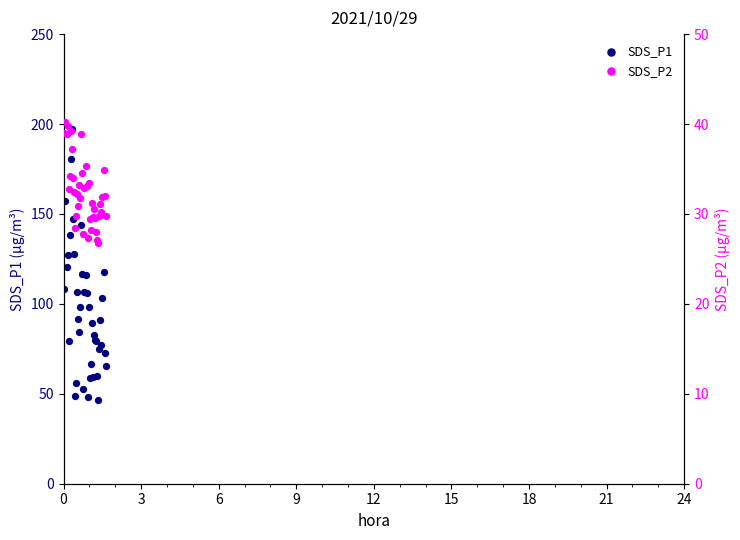

At how many categories does at least one series exceed 166?

2